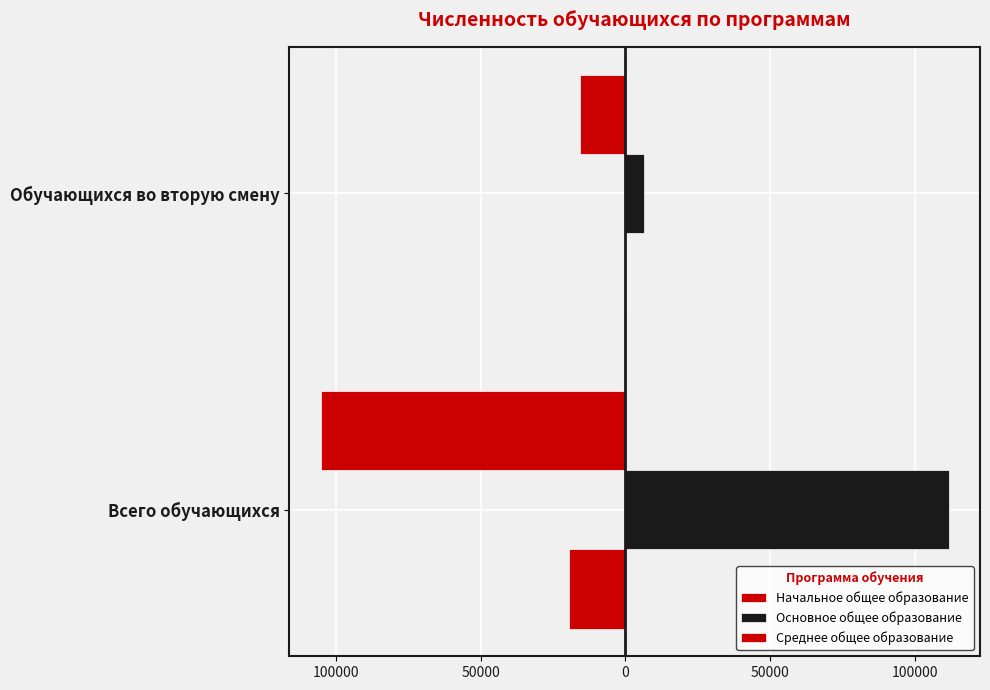

How many data points does each series have?

2